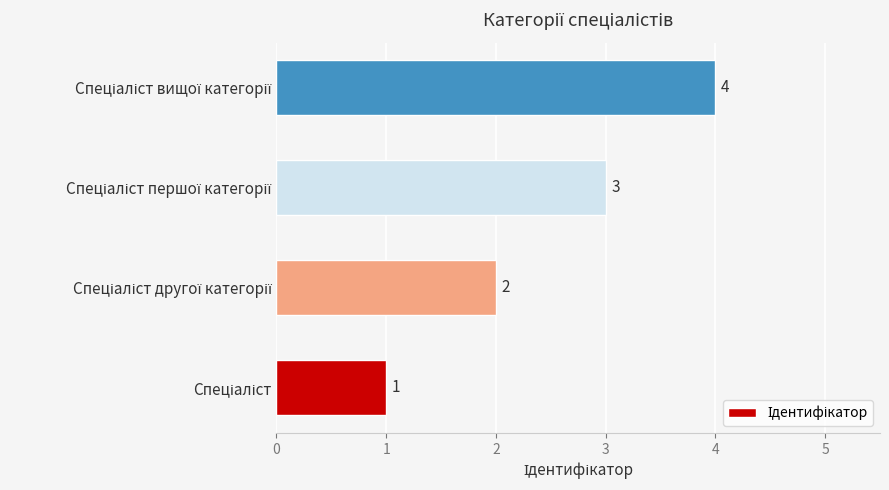

What is the greatest value displayed?

4